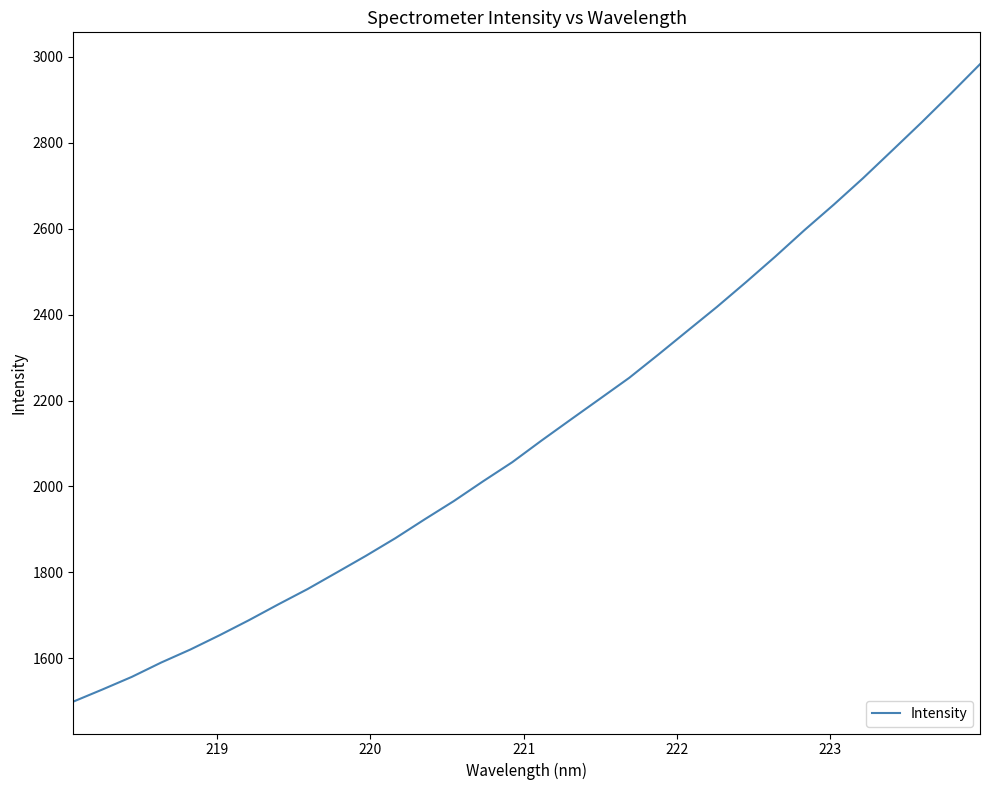

What is the minimum value shown in the chart?

1499.2